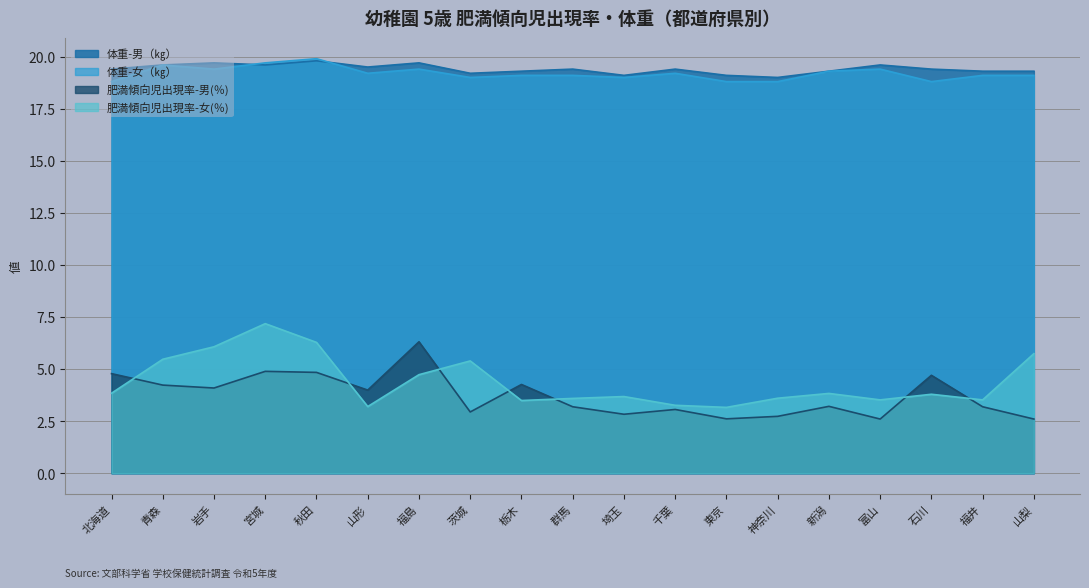

True or false: 体重-男（㎏） has more than 2 interior local peaks.

True